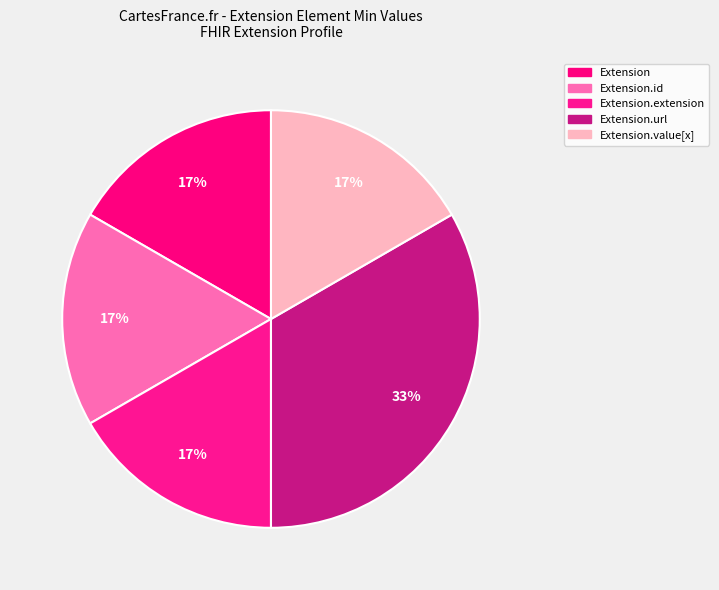

Between Extension and Extension.url, which is larger?

Extension.url